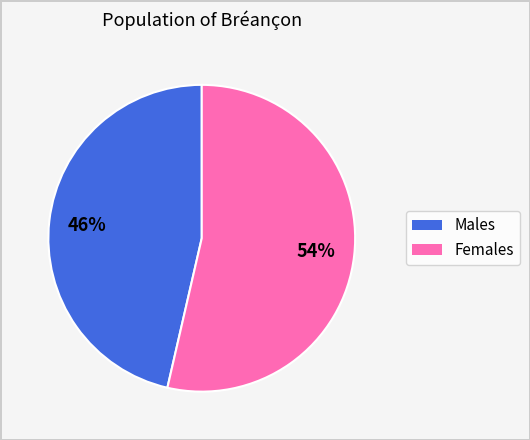

Does any single category account for the majority?

Yes